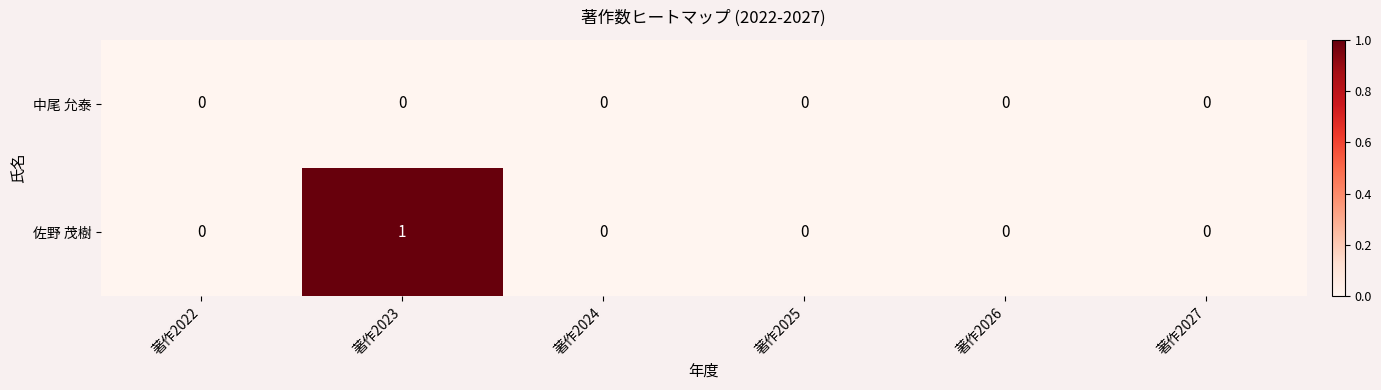

Which series changed the most between 著作2022 and 著作2023?

佐野 茂樹